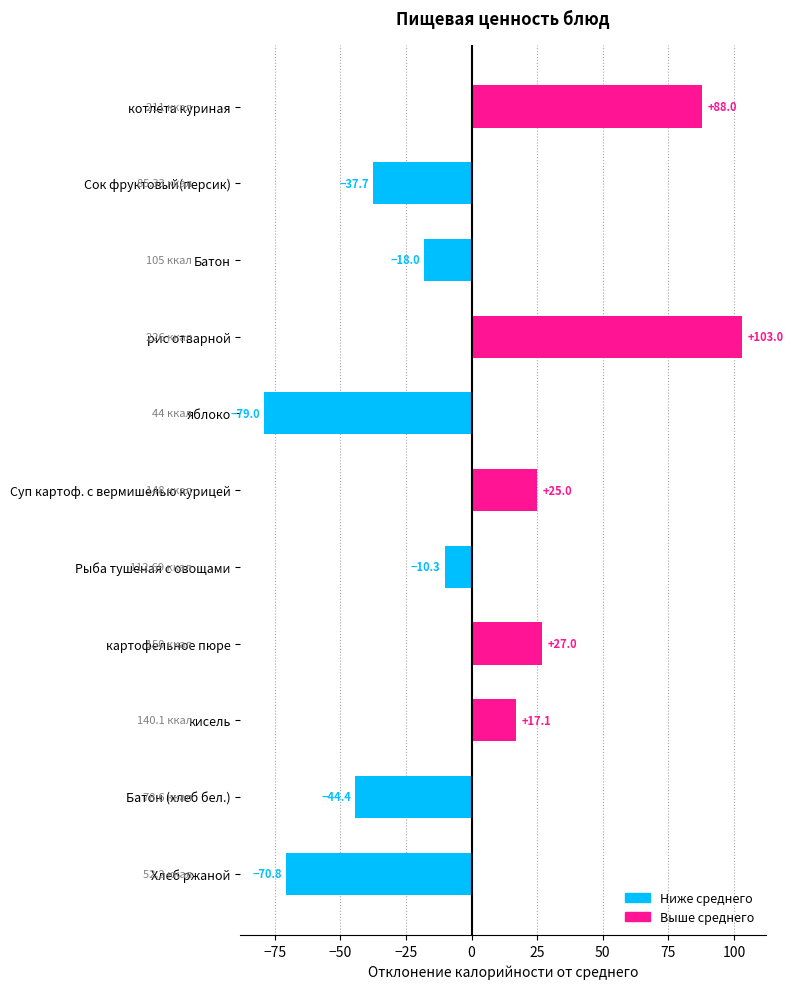

Rank the categories by value from highest to lowest.

рис отварной, котлета куриная, картофельное пюре, Суп картоф. с вермишелью курицей, кисель, Рыба тушеная с овощами, Батон, Сок фруктовый(персик), Батон (хлеб бел.), Хлеб ржаной, яблоко